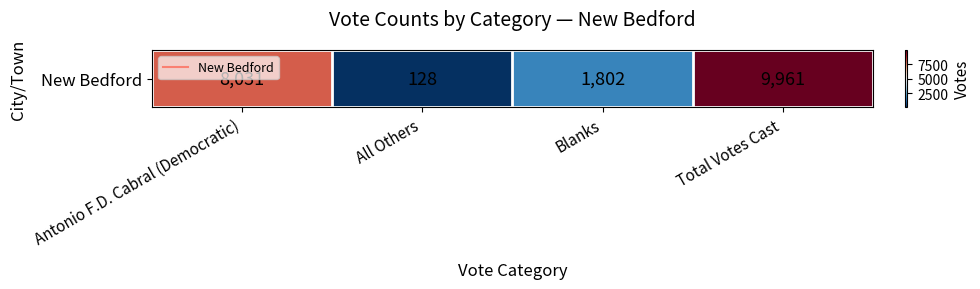

How many values are between 1802 and 9961?

3